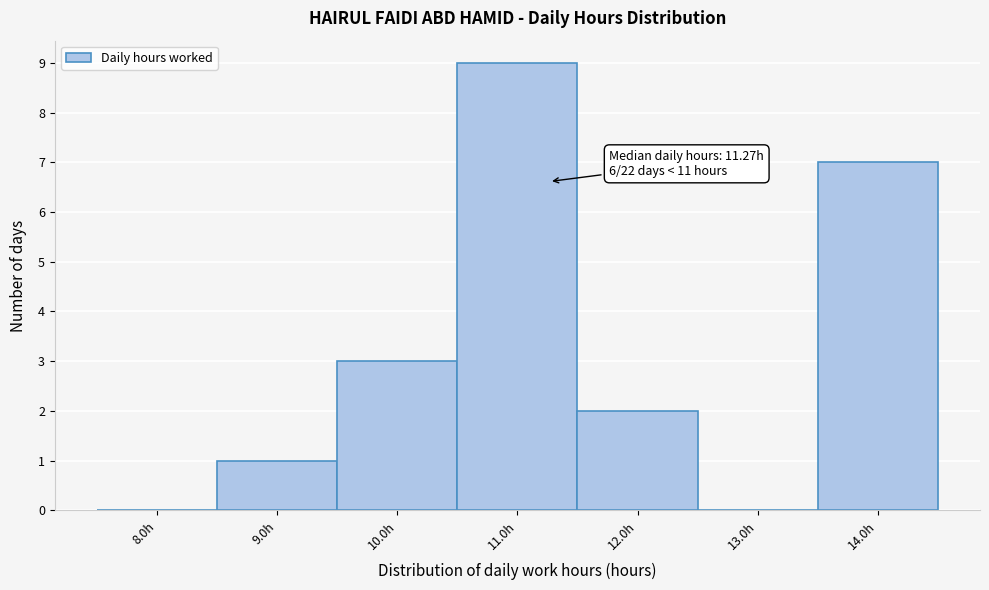

Over which range of the x-axis is the bar tallest?

10.5 to 11.5